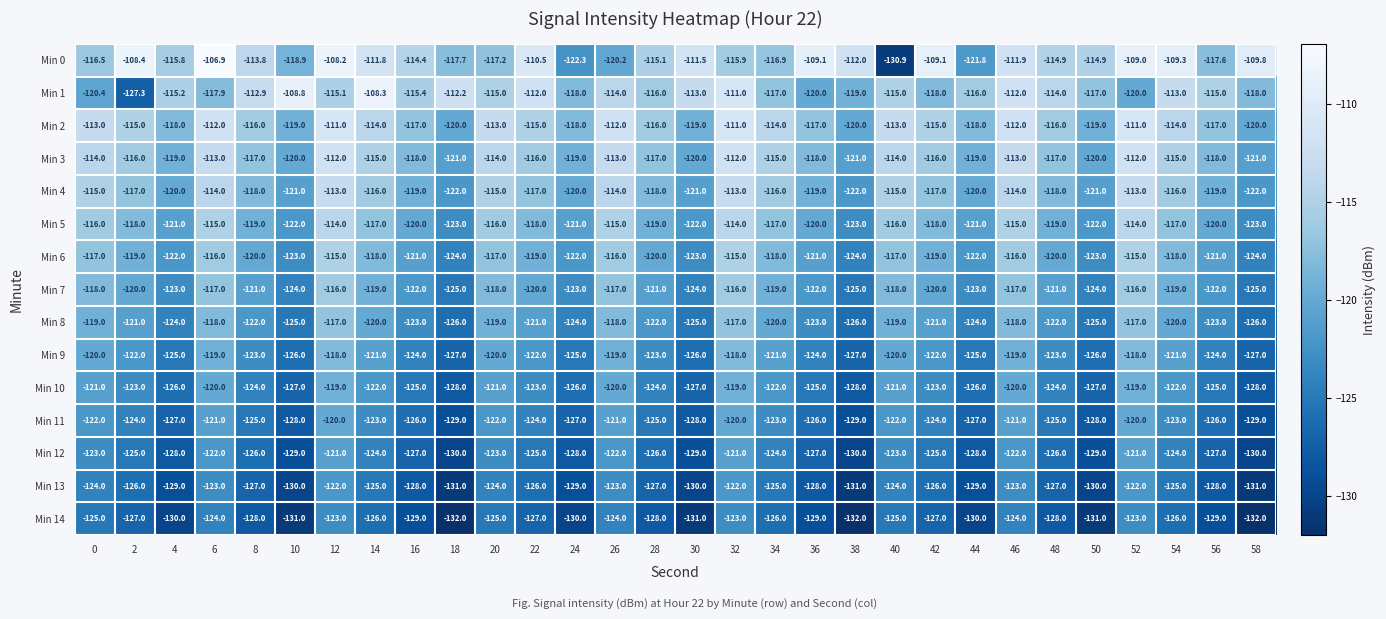

At which category does the chart reach its peak across all series?

6